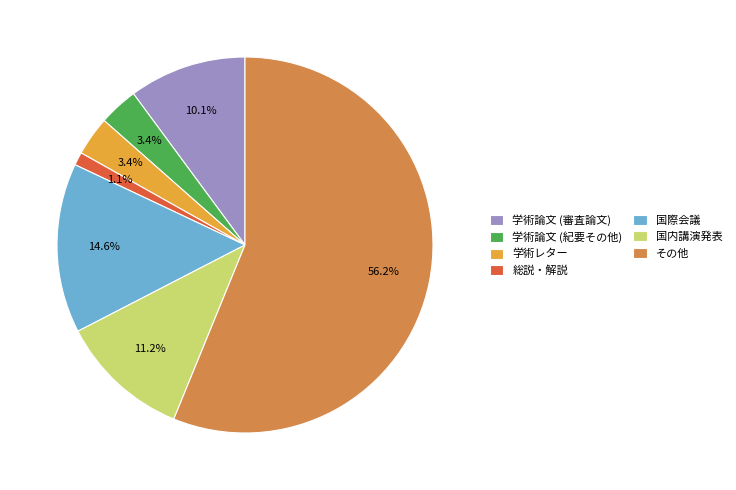

Is it true that 国内講演発表 is 1% of the pie?

False